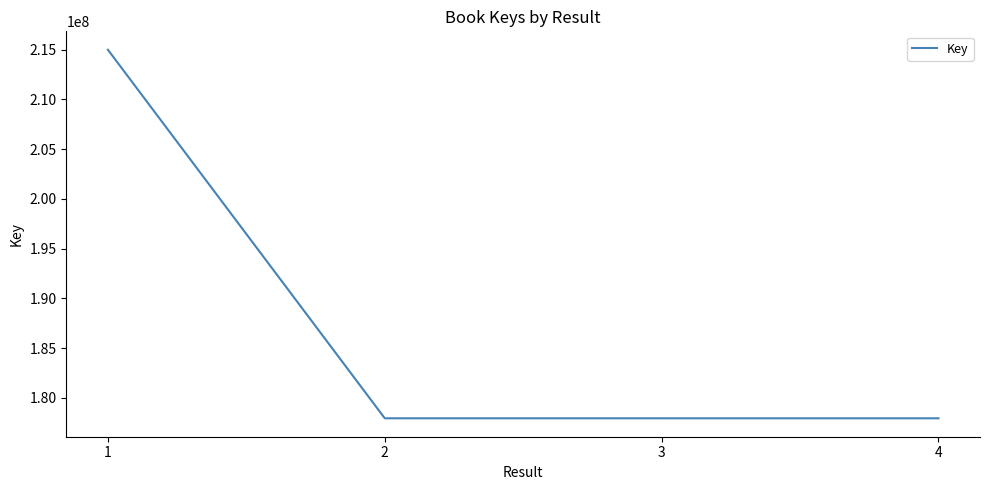

True or false: the data has more than 1 interior local peaks.

False